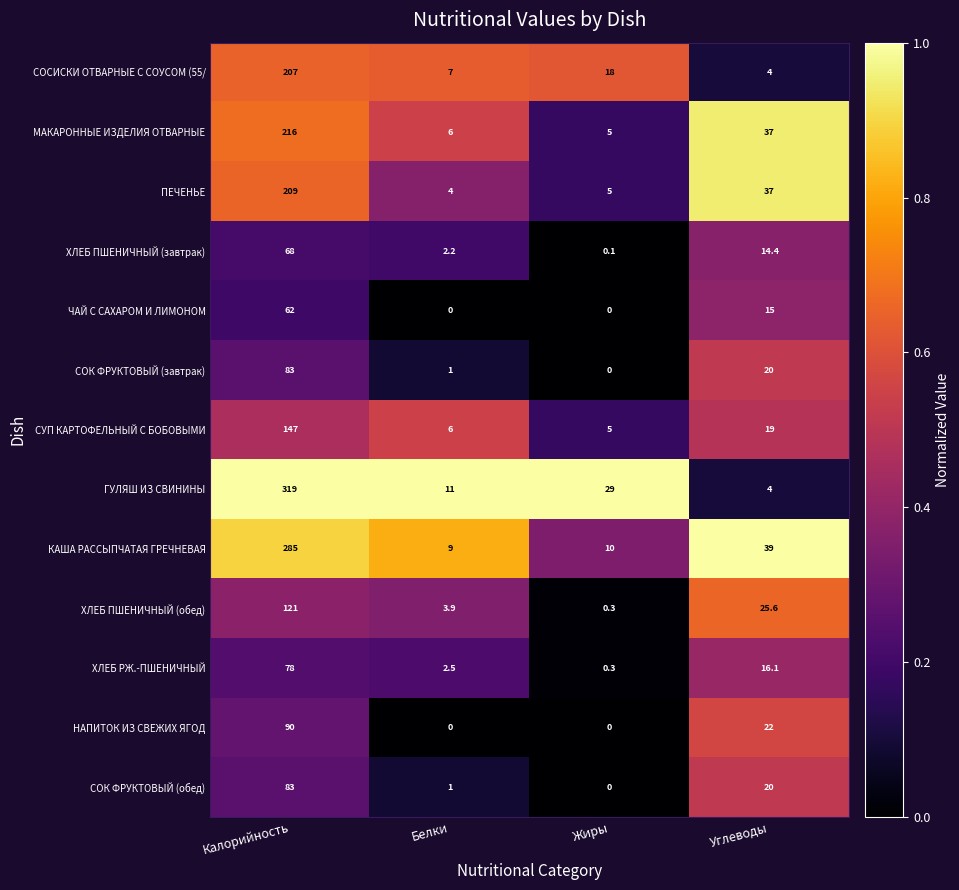

At which category is the sum across all series the highest?

Калорийность